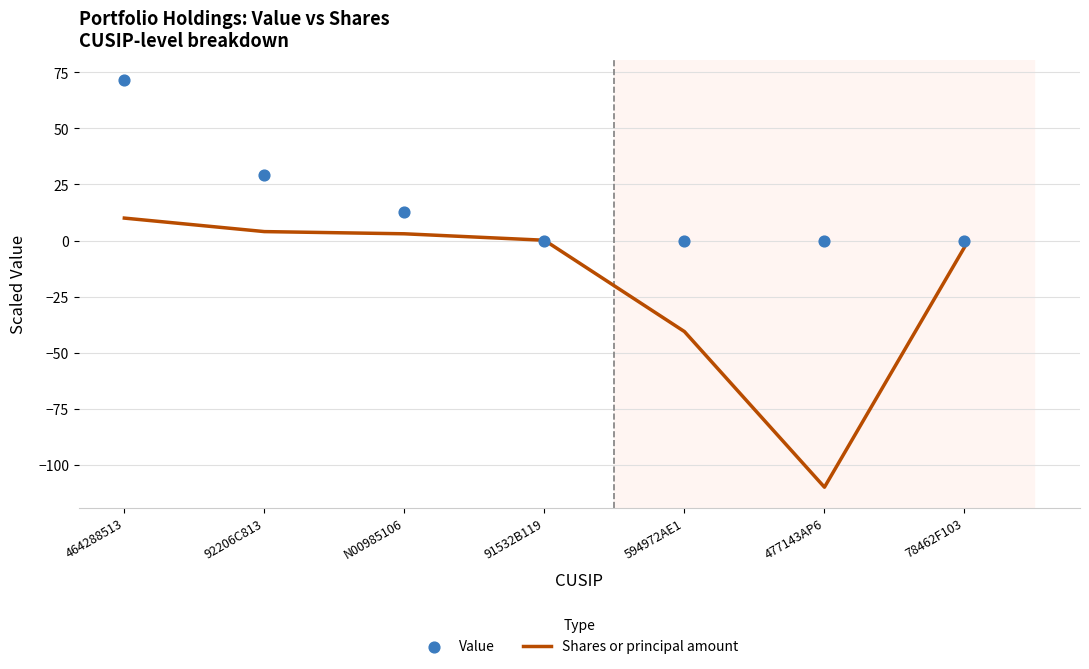

At how many categories does at least one series exceed -48?

7